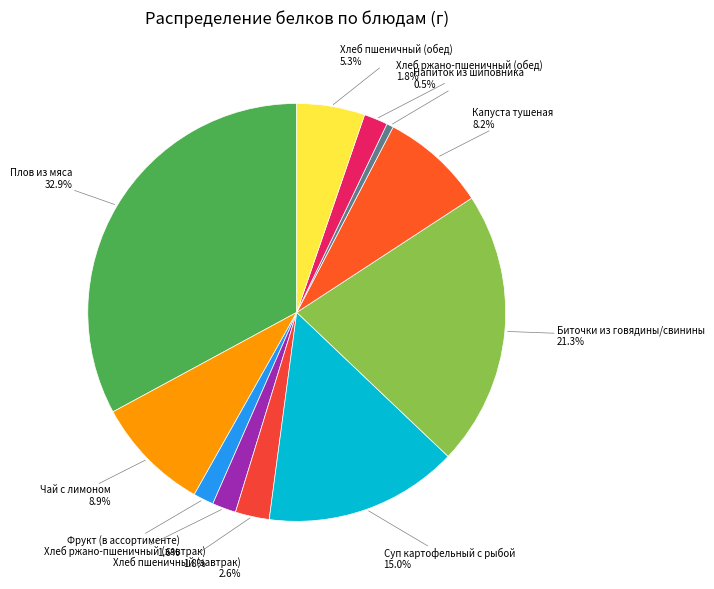

How many slices are in this pie chart?

11